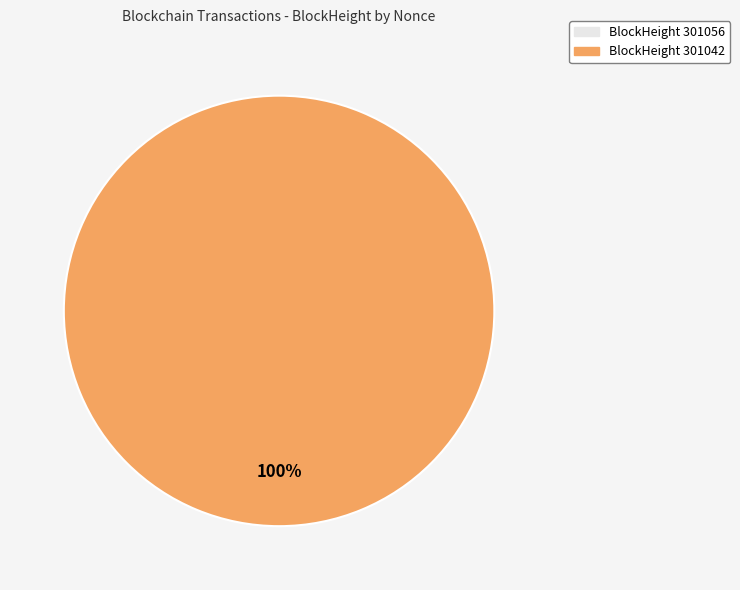

Rank the categories by value from highest to lowest.

301042, 301056